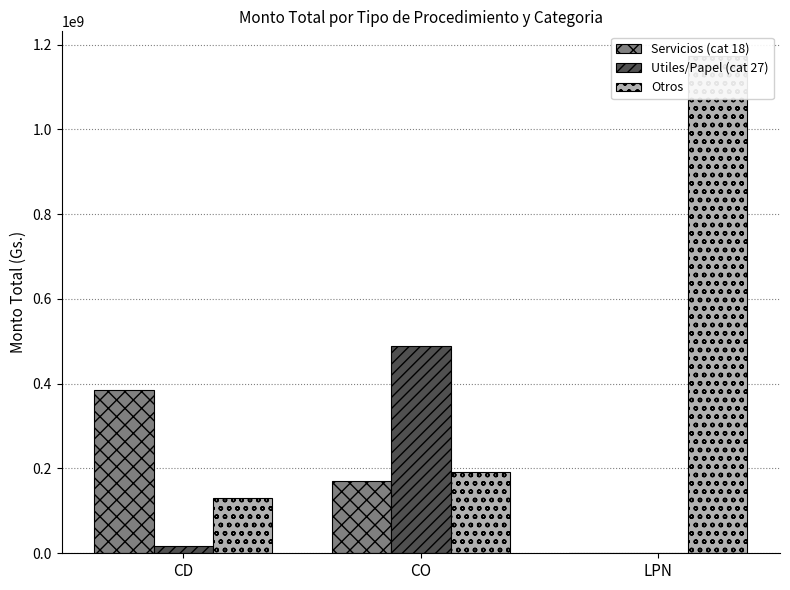

What is the difference between the highest and lowest values at LPN?

1172440000